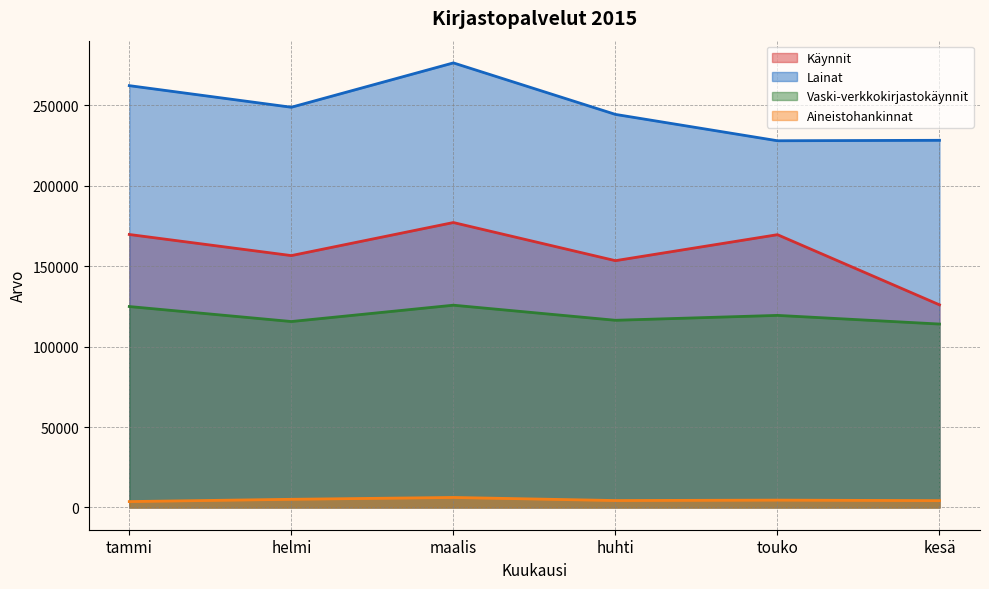

Reading right to left, what are all the values shown in this chart?

Käynnit: 125909	169494	153352	177044	156506	169619
Lainat: 228137	227860	244231	276226	248676	262095
Vaski-verkkokirjastokäynnit: 113976	119356	116314	125690	115540	124852
Aineistohankinnat: 4262	4586	4319	6238	5090	3675